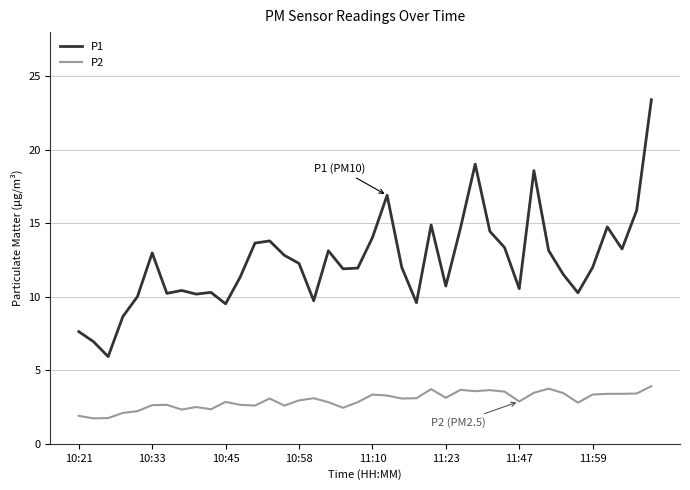

Which series has the largest range (max minus min)?

P1